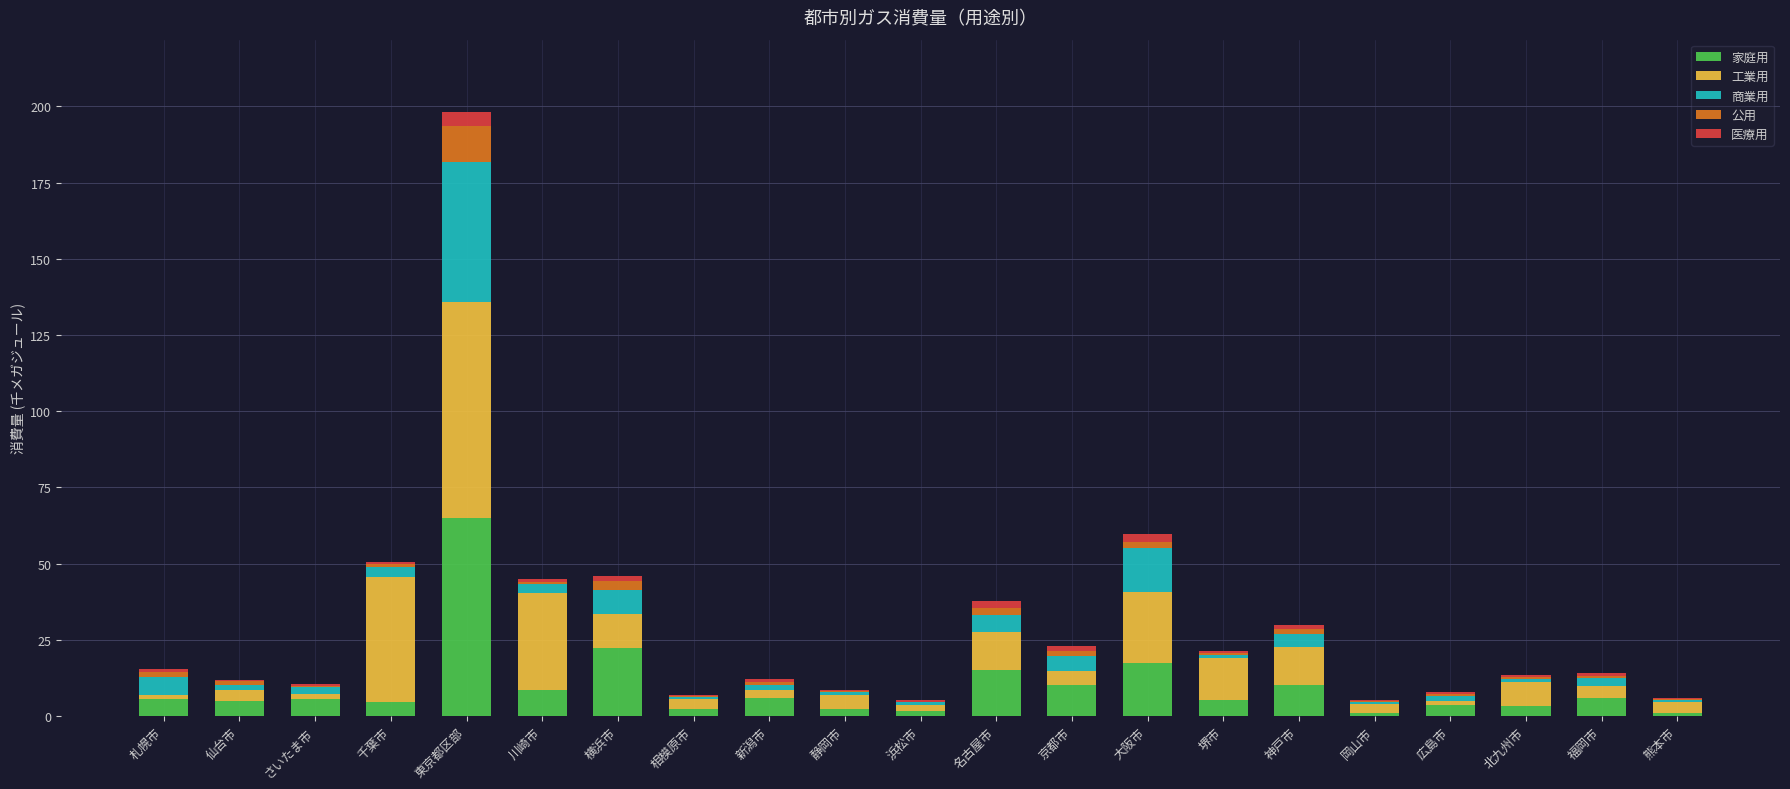

At which category is the sum across all series the highest?

東京都区部